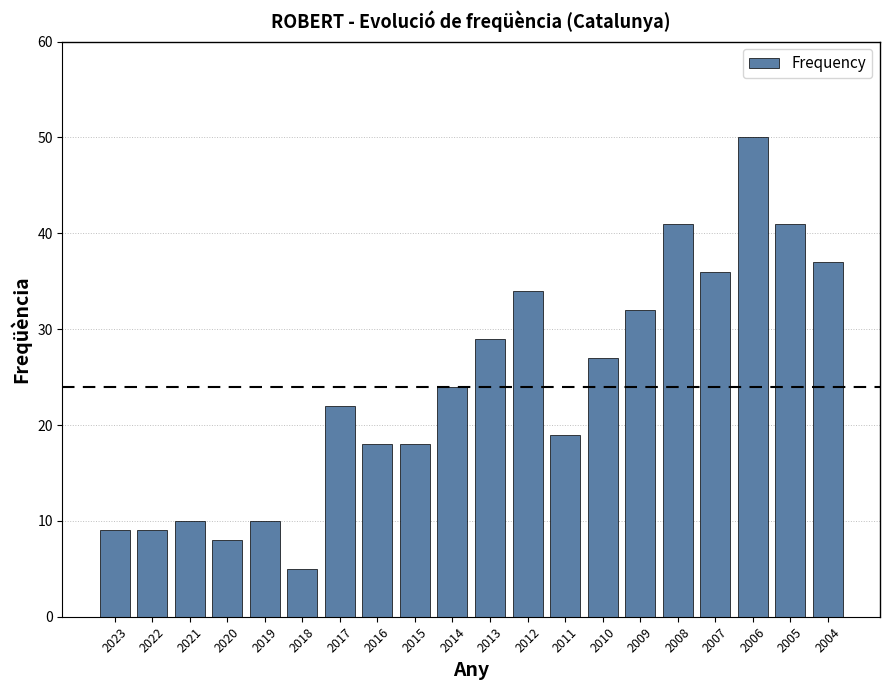

Is it true that the value at 2006 is 72?

False